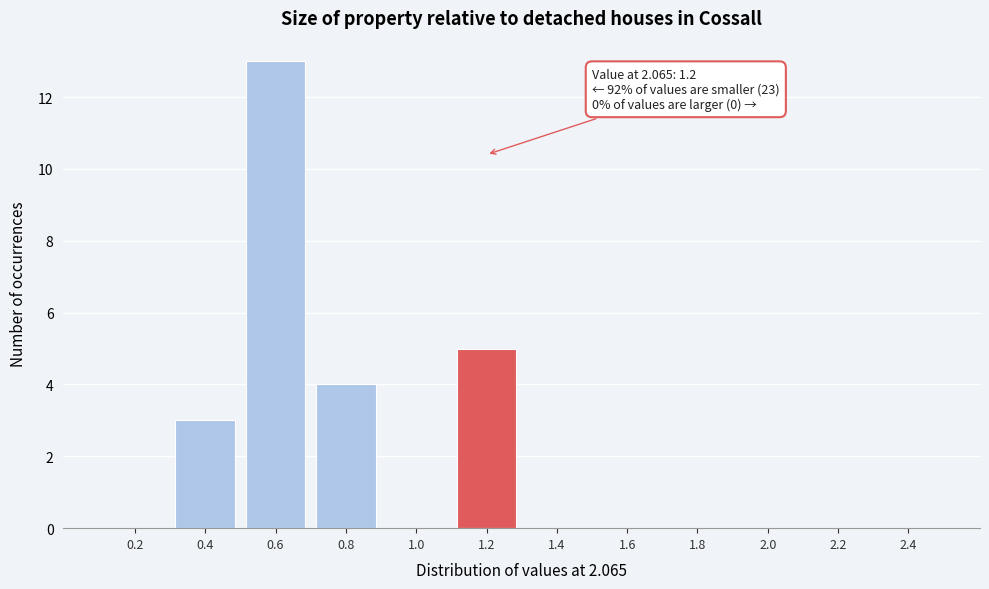

Which range on the x-axis has the tallest bar?

0.5 to 0.7